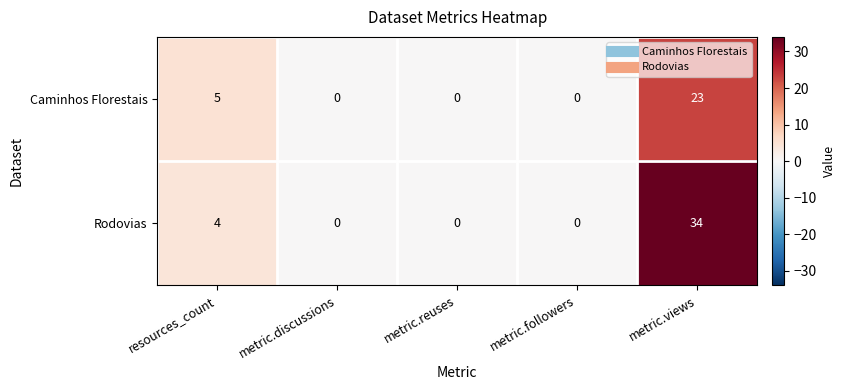

What is the maximum value shown in the chart?

34